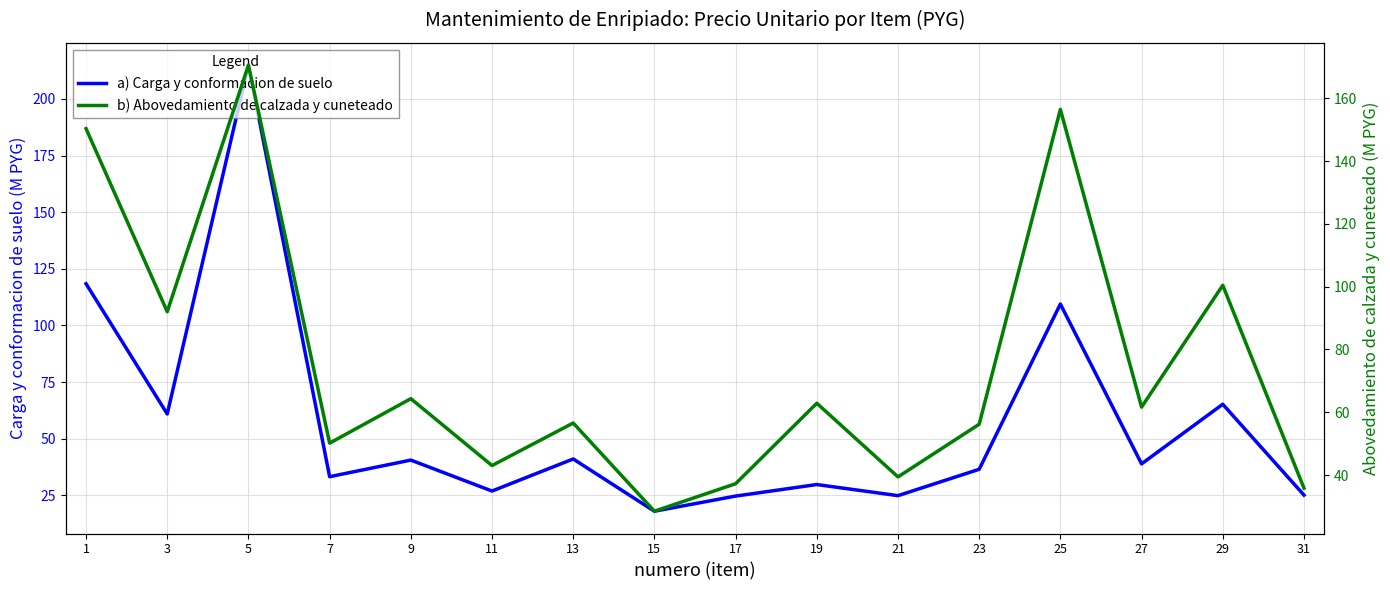

Which label corresponds to the largest value in the chart?

5